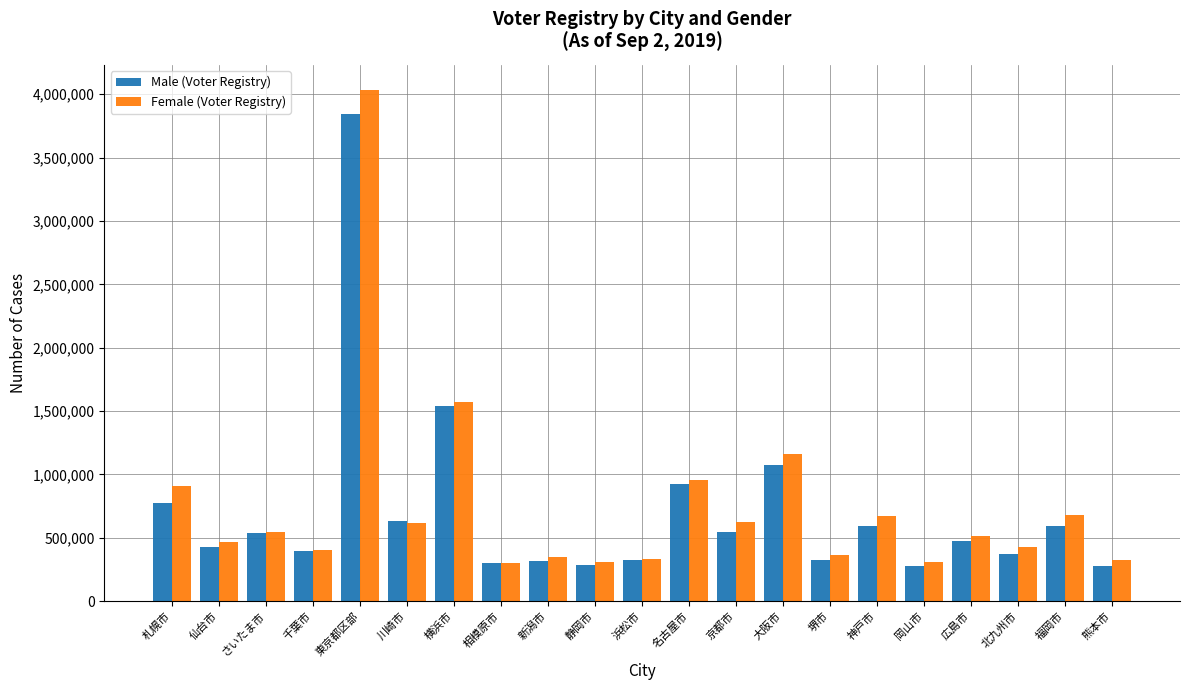

At 東京都区部, list the series in order from largest to smallest.

Female (Voter Registry), Male (Voter Registry)